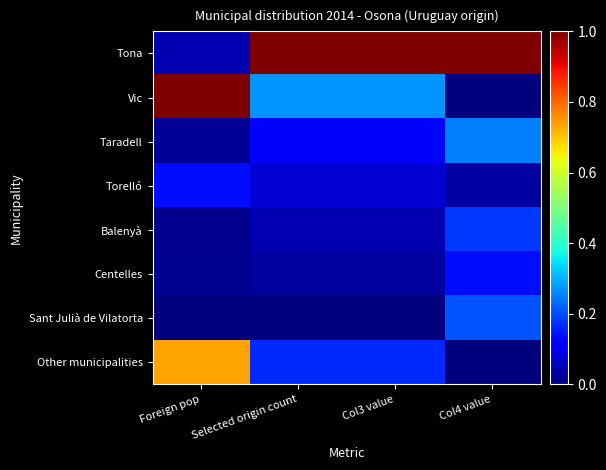

What is the spread (max minus min) of values at Selected origin count?

1.0